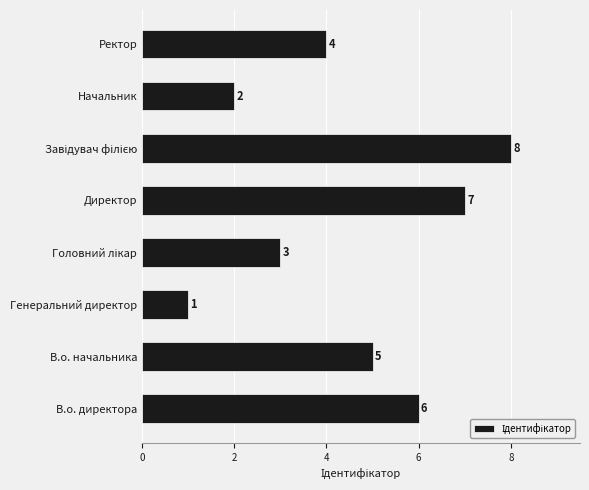

What is the sum of all values?

36